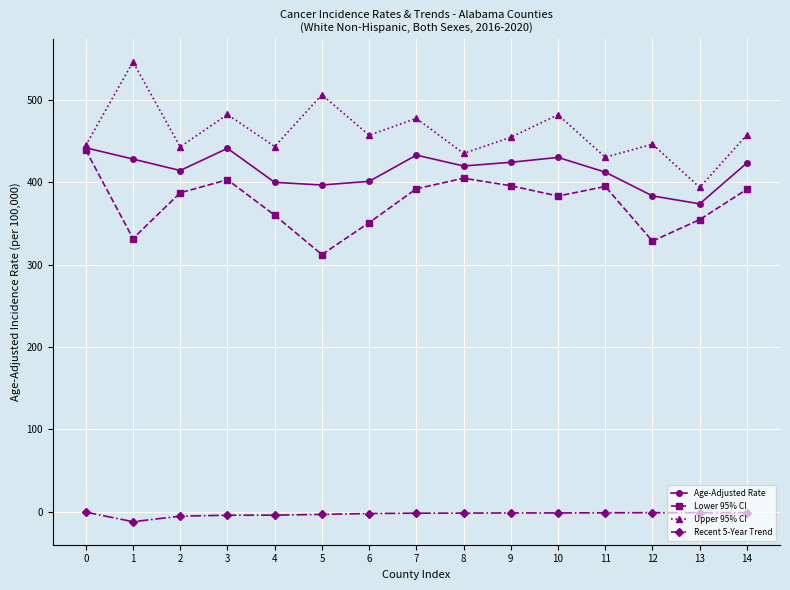

True or false: Age-Adjusted Rate and Recent 5-Year Trend cross at least once.

False